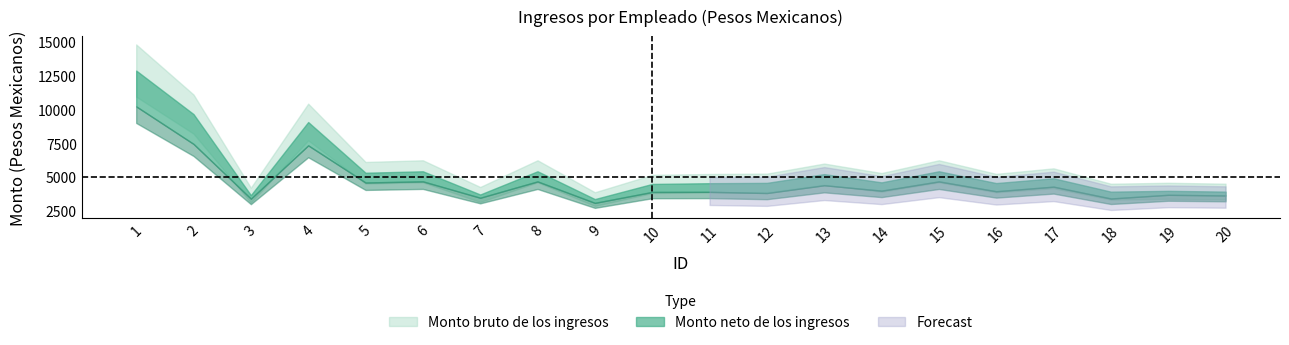

Which series changed the most between 15 and 16?

Monto bruto de los ingresos